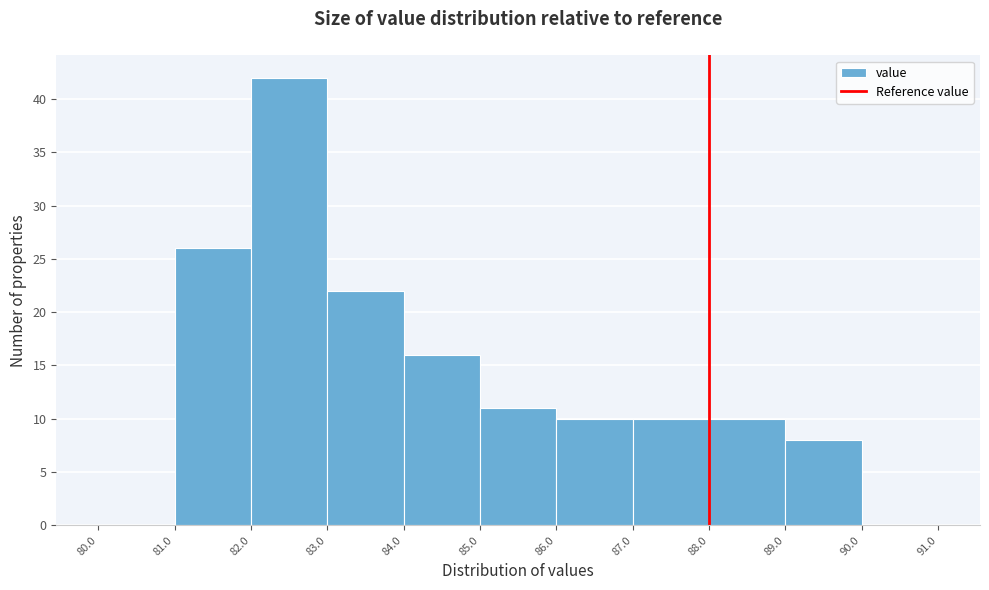

What is the height of the bar covering 86.0 to 87.0 on the x-axis? The values are not printed on the chart, so give them approximately, as read against the axis.

10